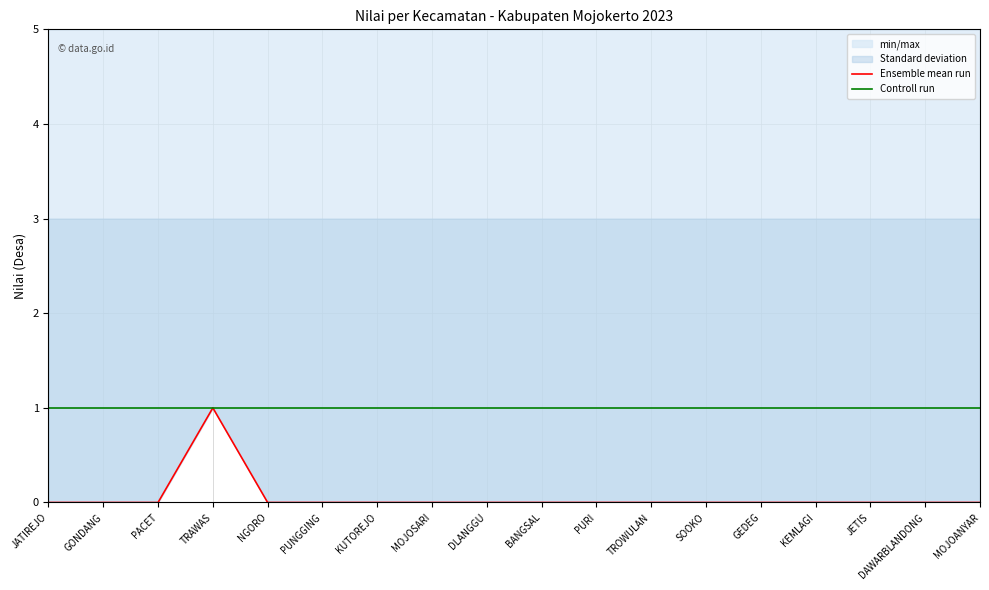

Is the value of Controll run at GONDANG greater than the value of Ensemble mean run at JATIREJO?

Yes